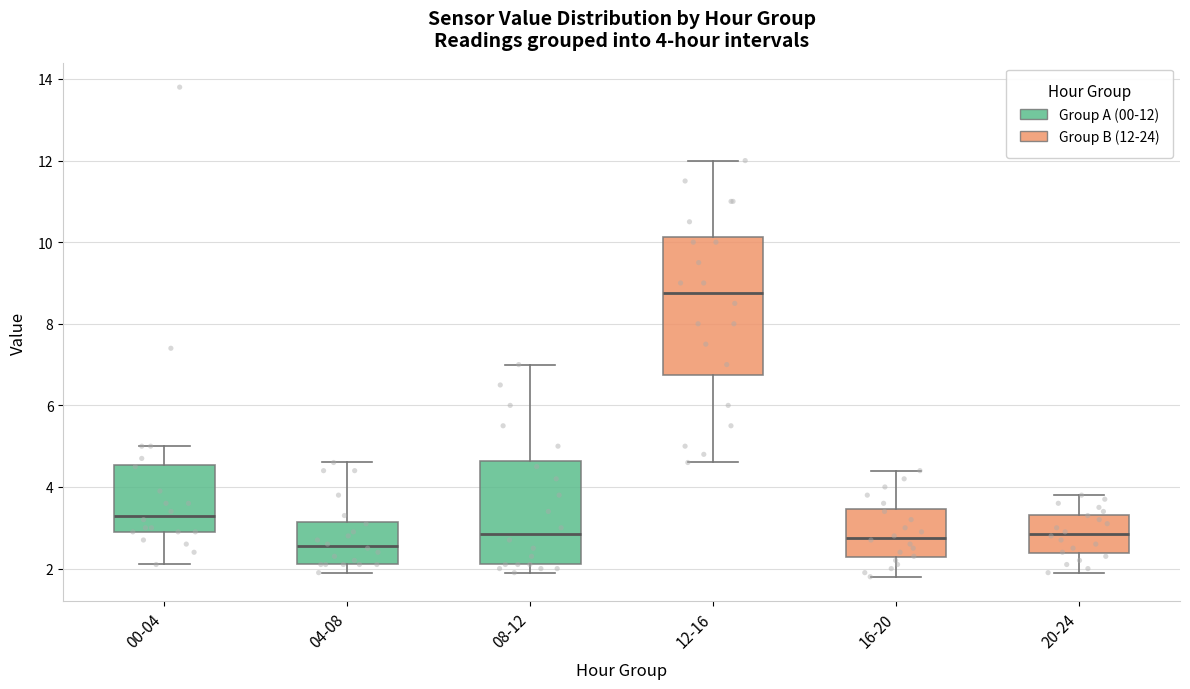

Which box is the tallest, from its lower edge to its upper edge?

12-16